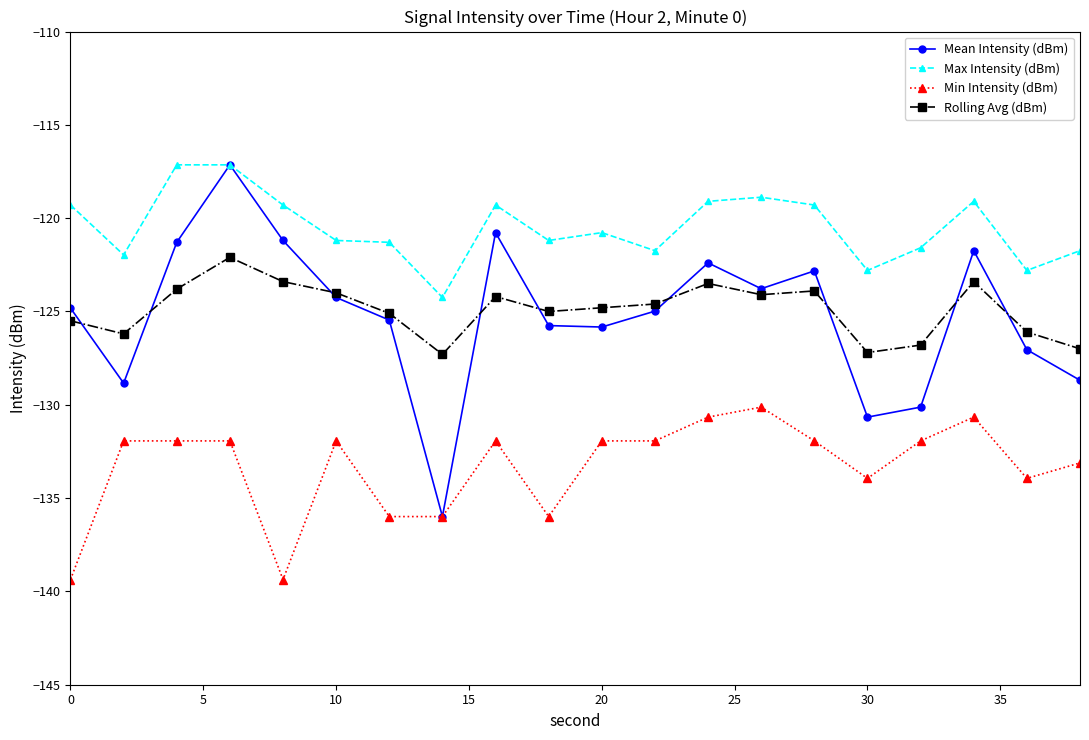

Which series ends up on top after the final intersection of Rolling Avg (dBm) and Mean Intensity (dBm)?

Rolling Avg (dBm)